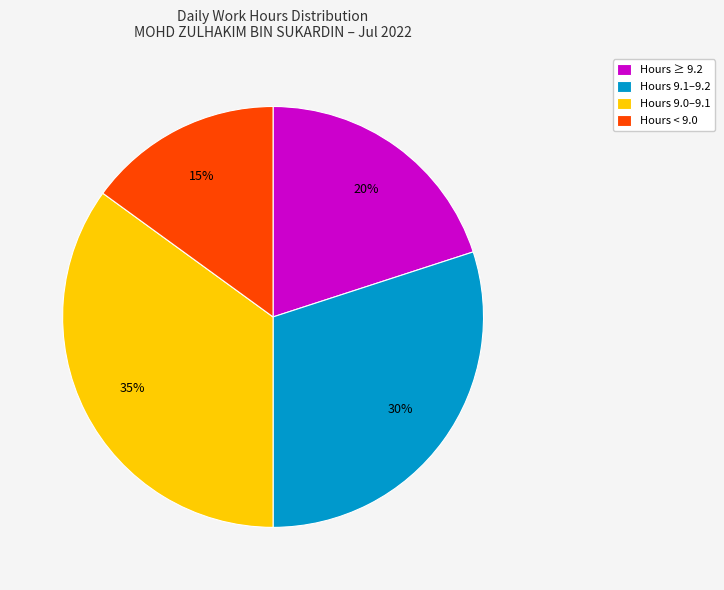

What is the ratio of the value at Hours 9.0–9.1 to the value at Hours 9.1–9.2?

1.2